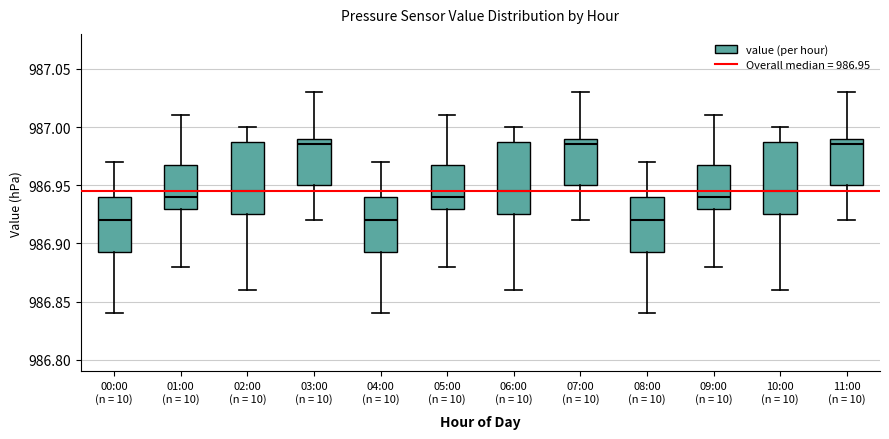

Reading left to right, transcribe this box plot: for each box, give where its median line is, the range the box spans, and where its two whiskers end, as read against the y-axis. The values are not printed on the chart, so give them approximately, as read against the axis.

00:00 (n = 10): median 986.920, box 986.895 to 986.940, whiskers 986.840 to 986.970
01:00 (n = 10): median 986.940, box 986.930 to 986.970, whiskers 986.880 to 987.010
02:00 (n = 10): median 986.945, box 986.925 to 986.990, whiskers 986.860 to 987.000
03:00 (n = 10): median 986.985, box 986.950 to 986.990, whiskers 986.920 to 987.030
04:00 (n = 10): median 986.920, box 986.895 to 986.940, whiskers 986.840 to 986.970
05:00 (n = 10): median 986.940, box 986.930 to 986.970, whiskers 986.880 to 987.010
06:00 (n = 10): median 986.945, box 986.925 to 986.990, whiskers 986.860 to 987.000
07:00 (n = 10): median 986.985, box 986.950 to 986.990, whiskers 986.920 to 987.030
08:00 (n = 10): median 986.920, box 986.895 to 986.940, whiskers 986.840 to 986.970
09:00 (n = 10): median 986.940, box 986.930 to 986.970, whiskers 986.880 to 987.010
10:00 (n = 10): median 986.945, box 986.925 to 986.990, whiskers 986.860 to 987.000
11:00 (n = 10): median 986.985, box 986.950 to 986.990, whiskers 986.920 to 987.030